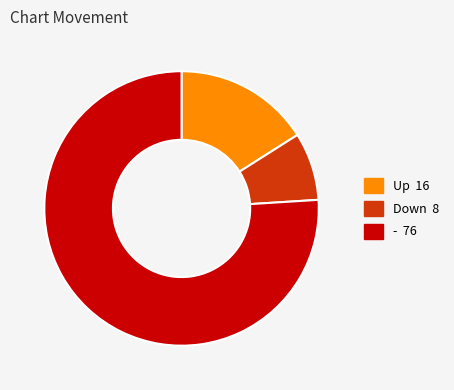

Does any single category account for the majority?

Yes